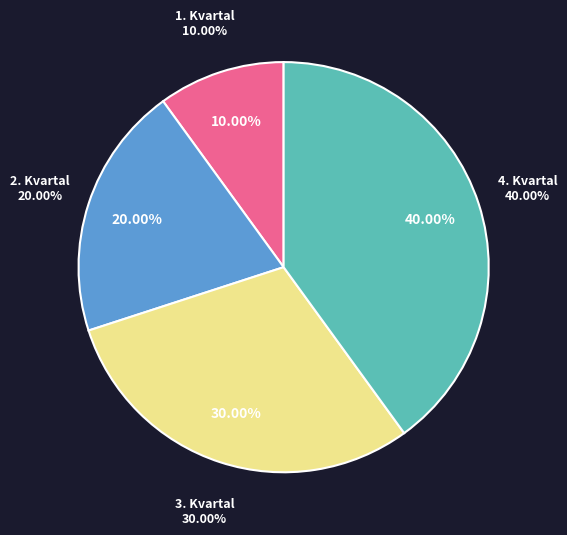

What portion of the pie excludes 3. Kvartal?

70.0%